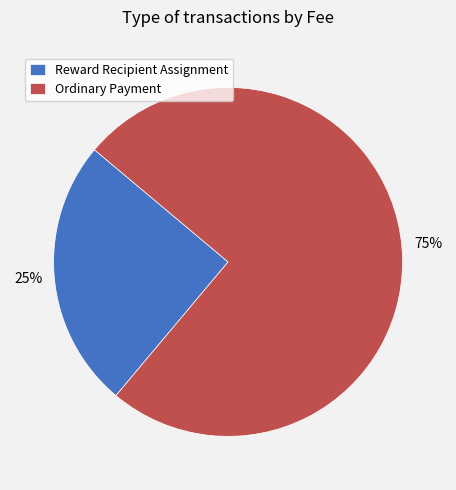

Is the sum of Reward Recipient Assignment and Ordinary Payment greater than half?

Yes